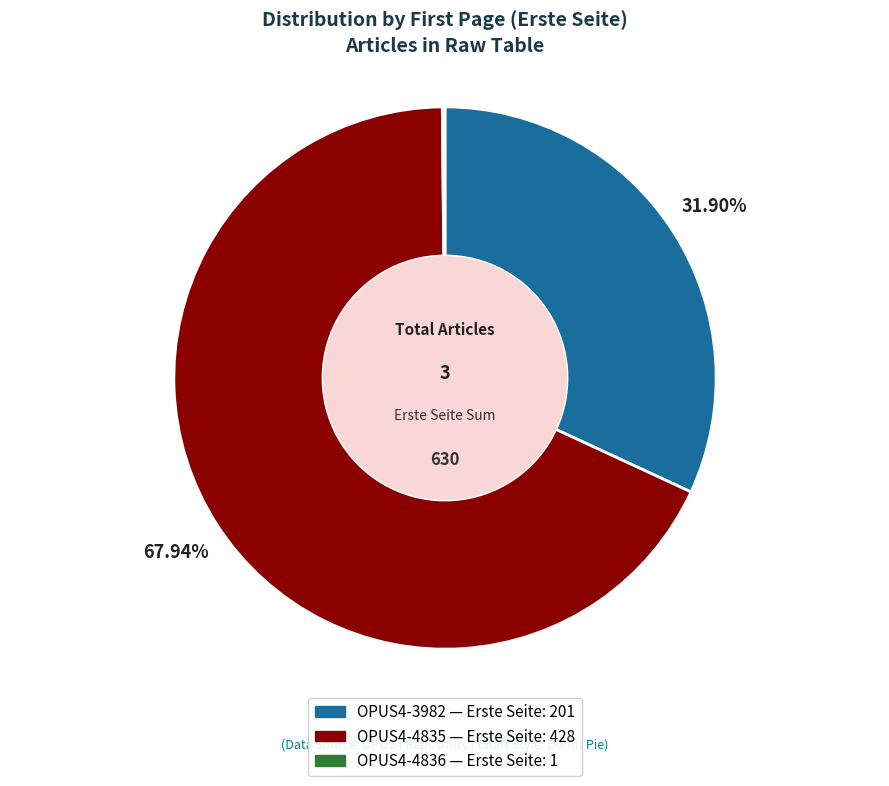

Is there a majority slice in this chart?

Yes